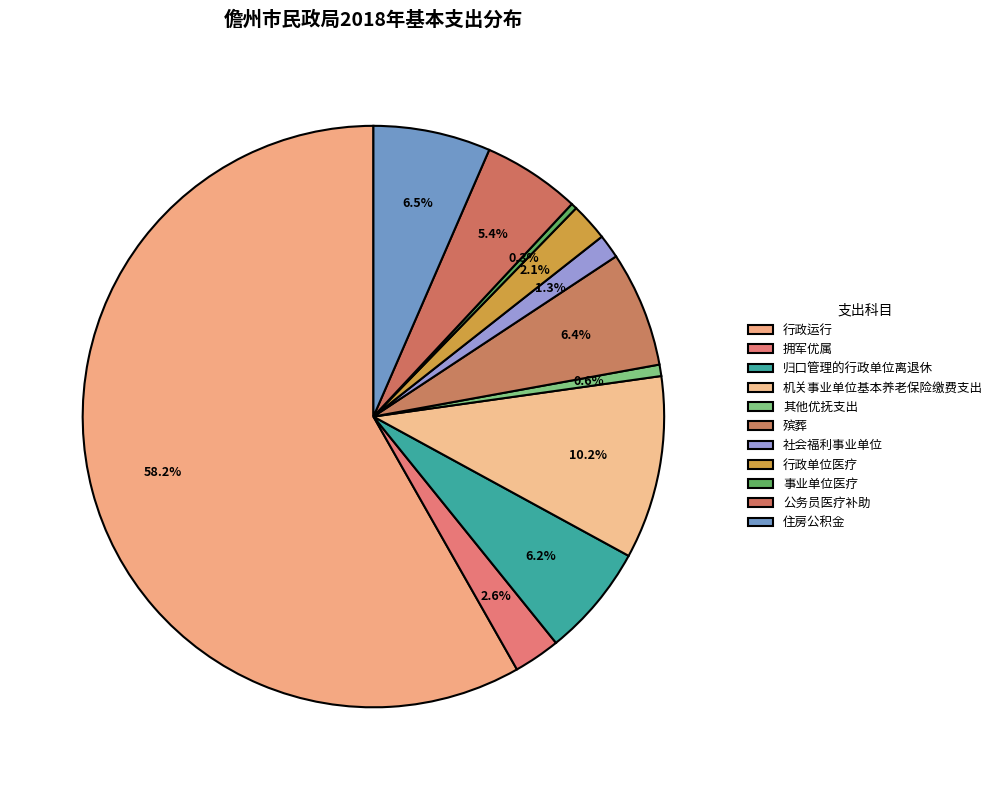

Is the sum of 住房公积金 and 事业单位医疗 greater than half?

No